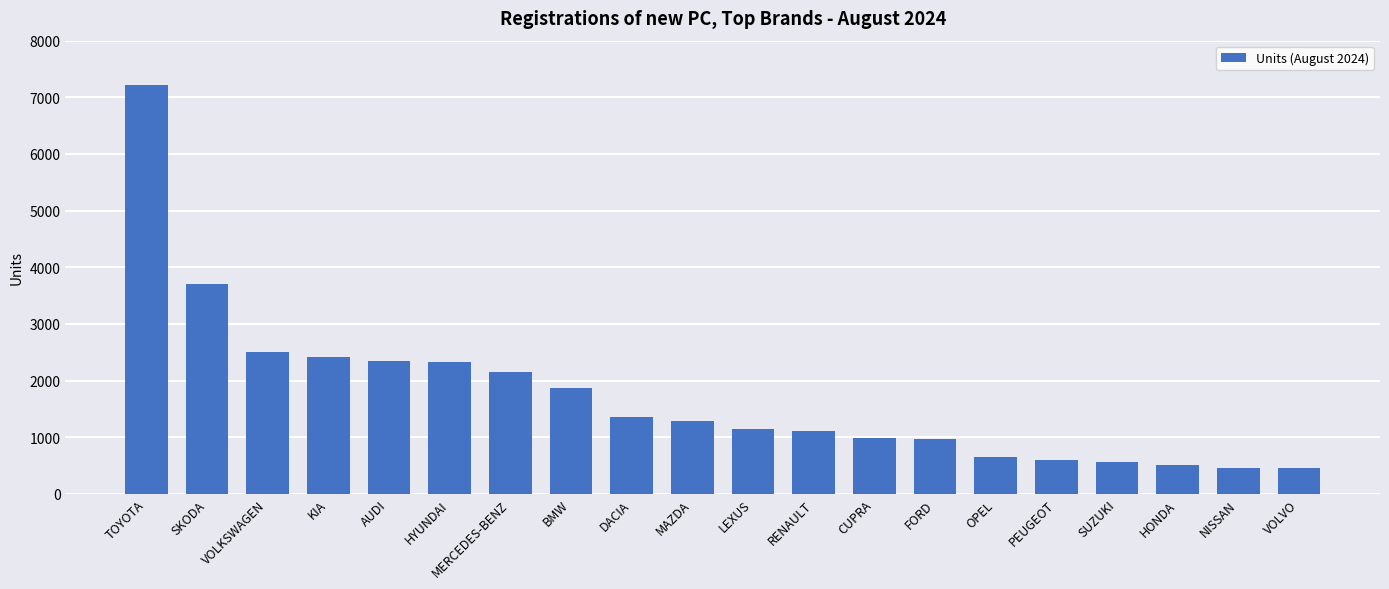

Where is the data nearest to the value 3830?

SKODA